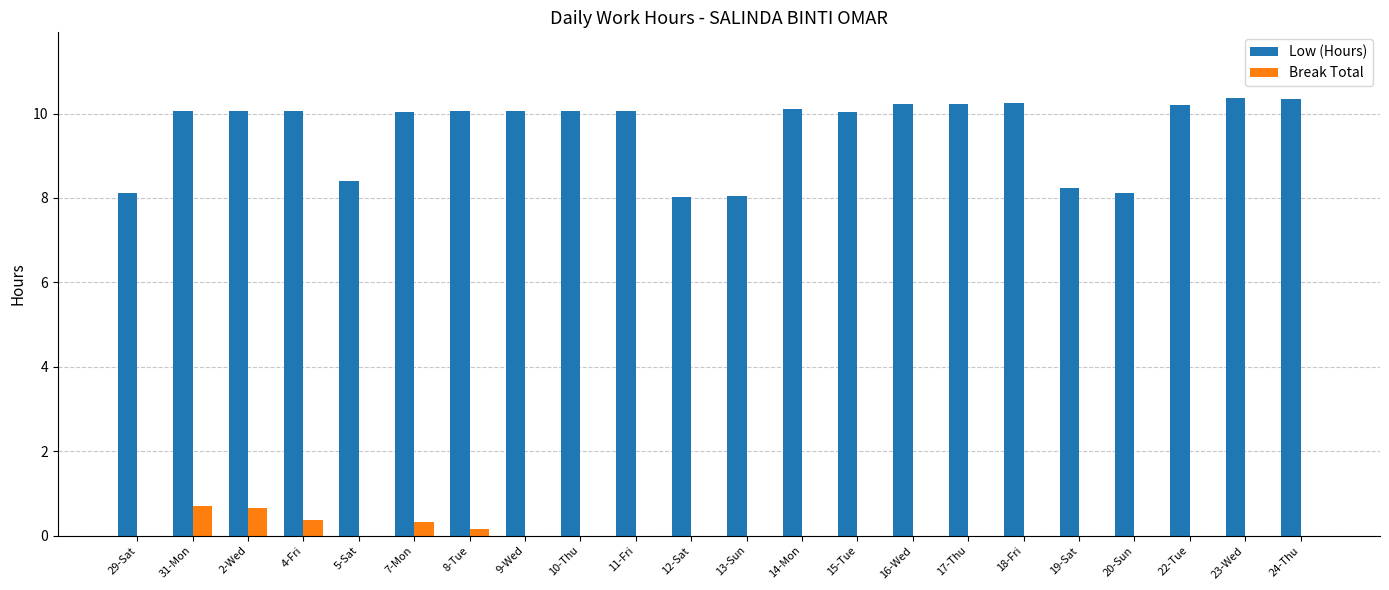

What is the greatest value displayed?

10.4